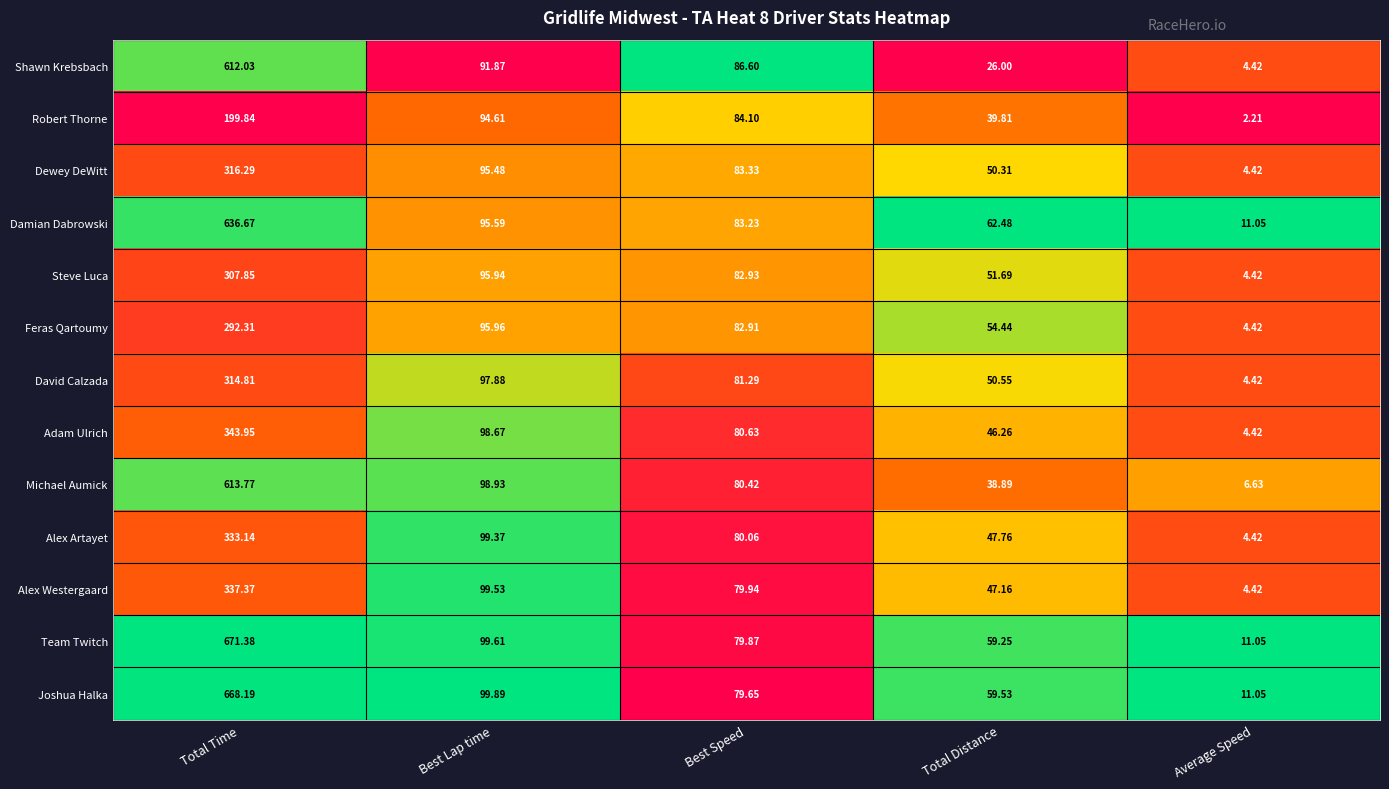

List the series in order of their peak value, lowest first.

Robert Thorne, Feras Qartoumy, Steve Luca, David Calzada, Dewey DeWitt, Alex Artayet, Alex Westergaard, Adam Ulrich, Shawn Krebsbach, Michael Aumick, Damian Dabrowski, Joshua Halka, Team Twitch